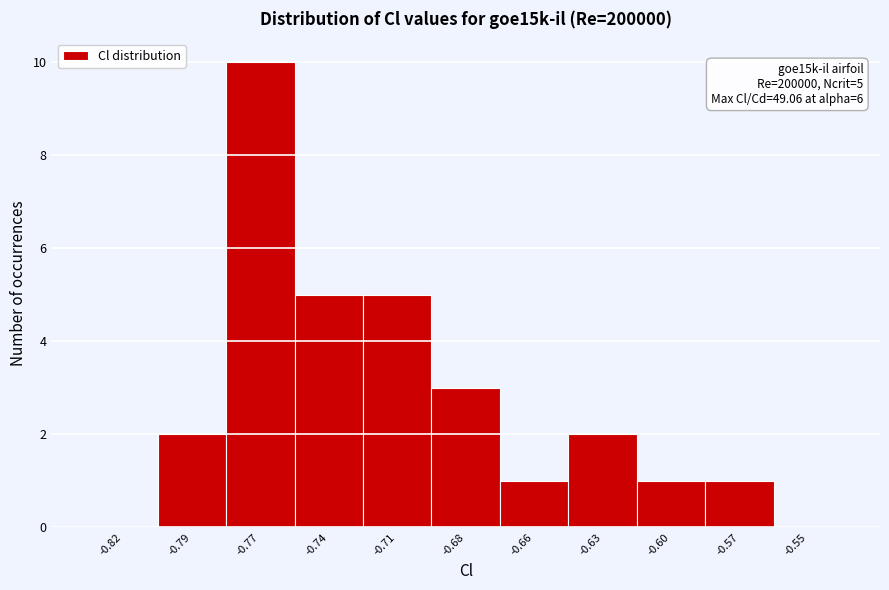

Reading left to right, extract all data points from this chart.

-0.82=0	-0.79=2	-0.77=10	-0.74=5	-0.71=5	-0.68=3	-0.66=1	-0.63=2	-0.60=1	-0.57=1	-0.55=0